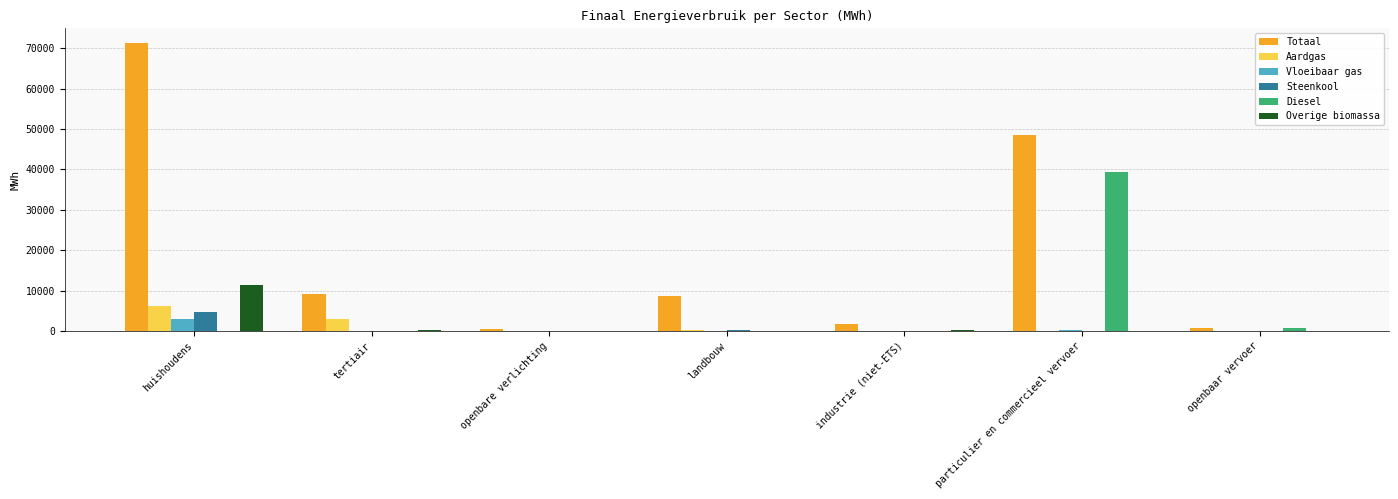

What is the greatest value displayed?

71391.9